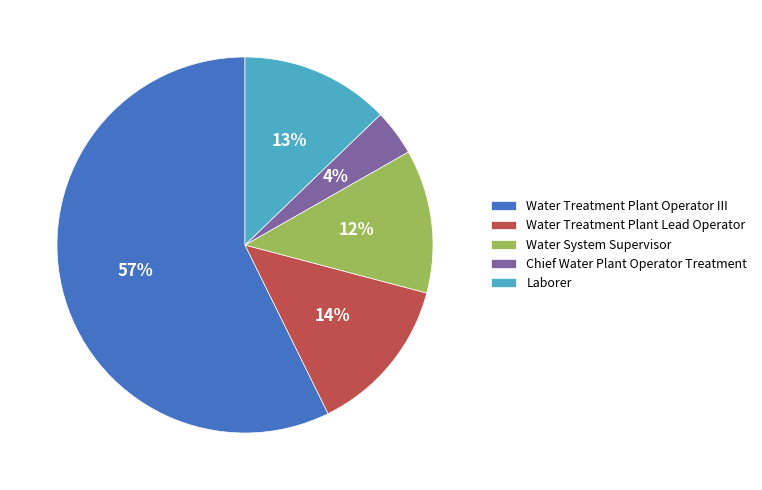

Count the number of slices in the pie.

5